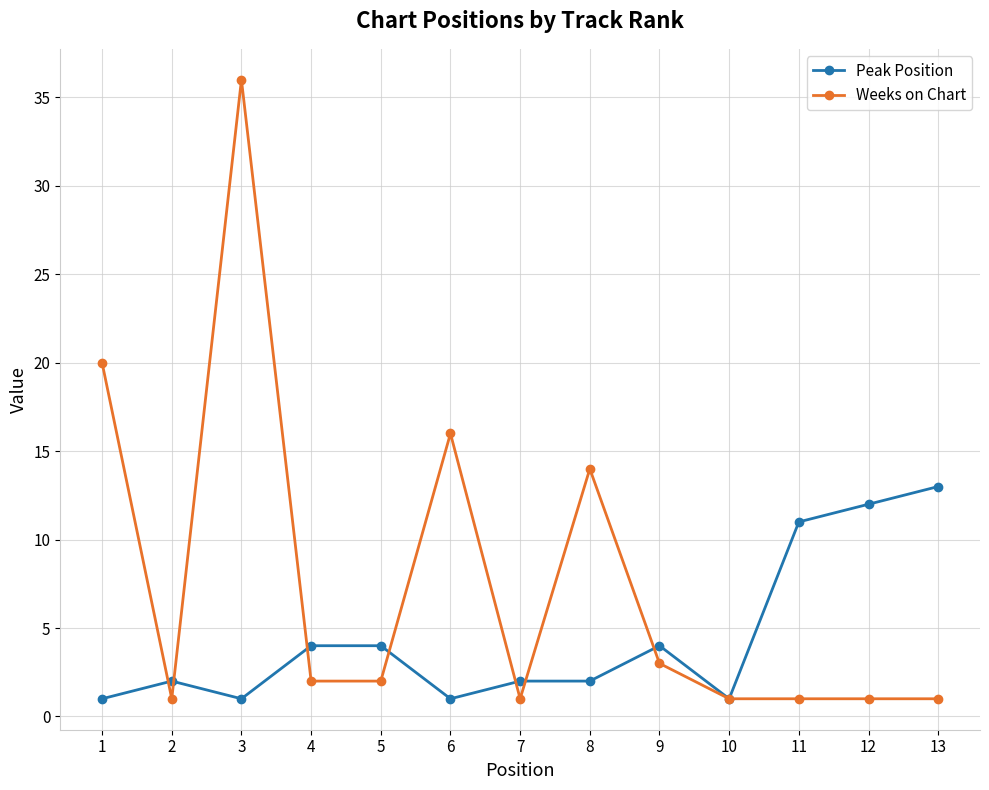

Reading left to right, what are all the values shown in this chart?

Peak Position: 1=1	2=2	3=1	4=4	5=4	6=1	7=2	8=2	9=4	10=1	11=11	12=12	13=13
Weeks on Chart: 1=20	2=1	3=36	4=2	5=2	6=16	7=1	8=14	9=3	10=1	11=1	12=1	13=1